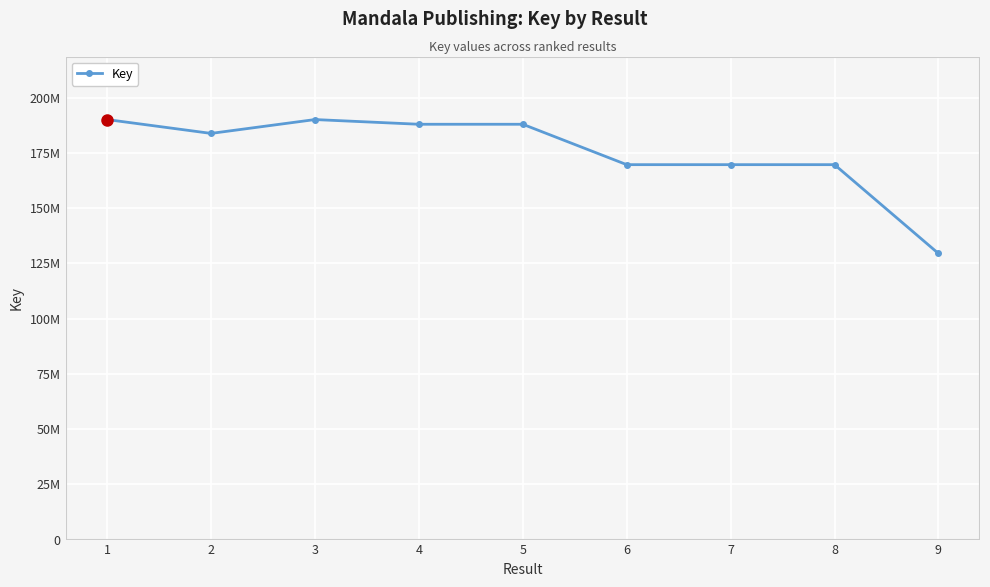

Which category has the highest value across all series?

3